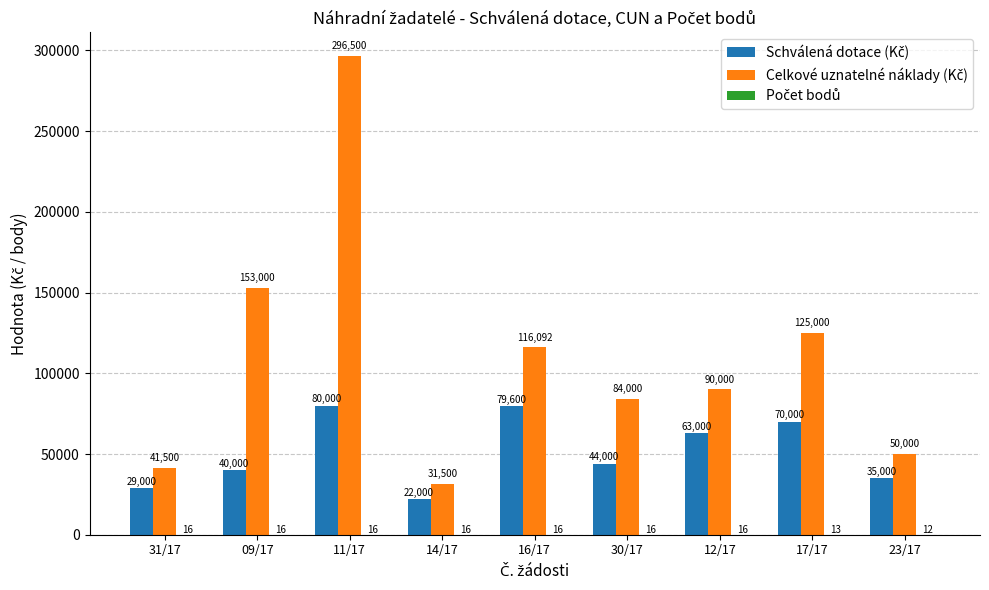

At which category is the sum across all series the highest?

11/17